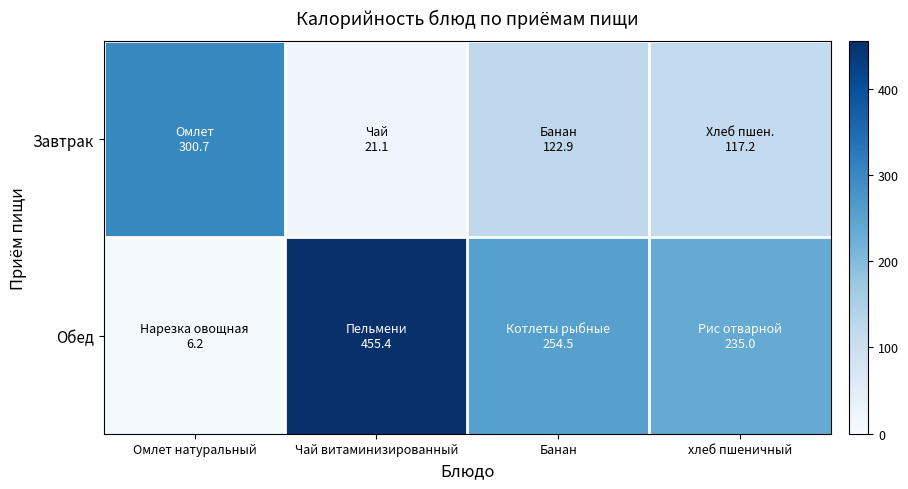

Reading left to right, list all the values displayed in this chart.

Завтрак: Омлет натуральный=300.7	Чай витаминизированный=21.1	Банан=122.9	хлеб пшеничный=117.2
Обед: Омлет натуральный=6.2	Чай витаминизированный=455.4	Банан=254.5	хлеб пшеничный=235.0